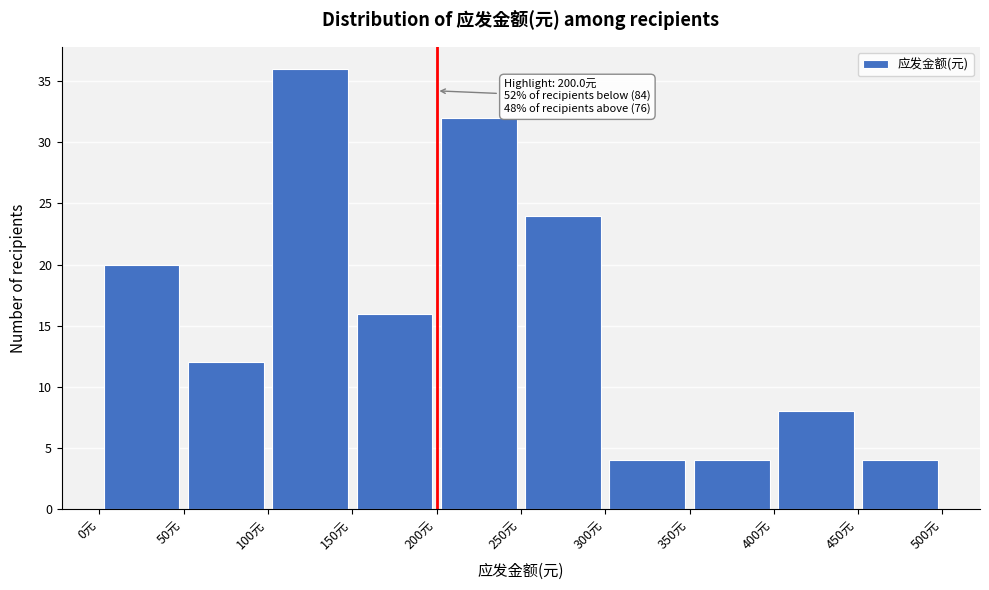

Over which range of the x-axis is the bar tallest?

100 to 150